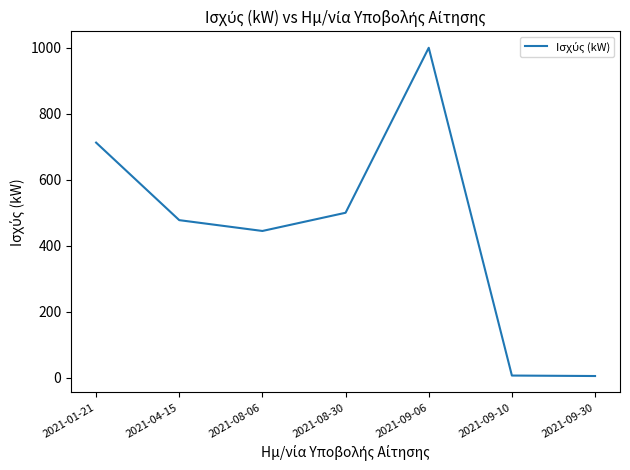

True or false: the data has more than 2 interior local peaks.

False